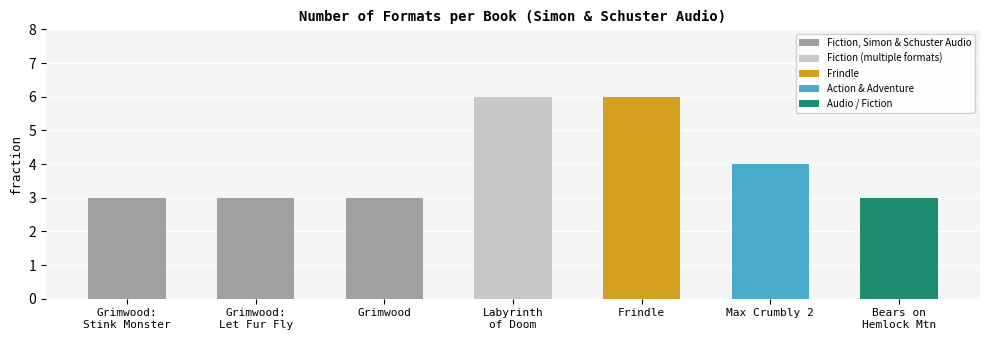

What is the difference between the second highest and second lowest values?

3